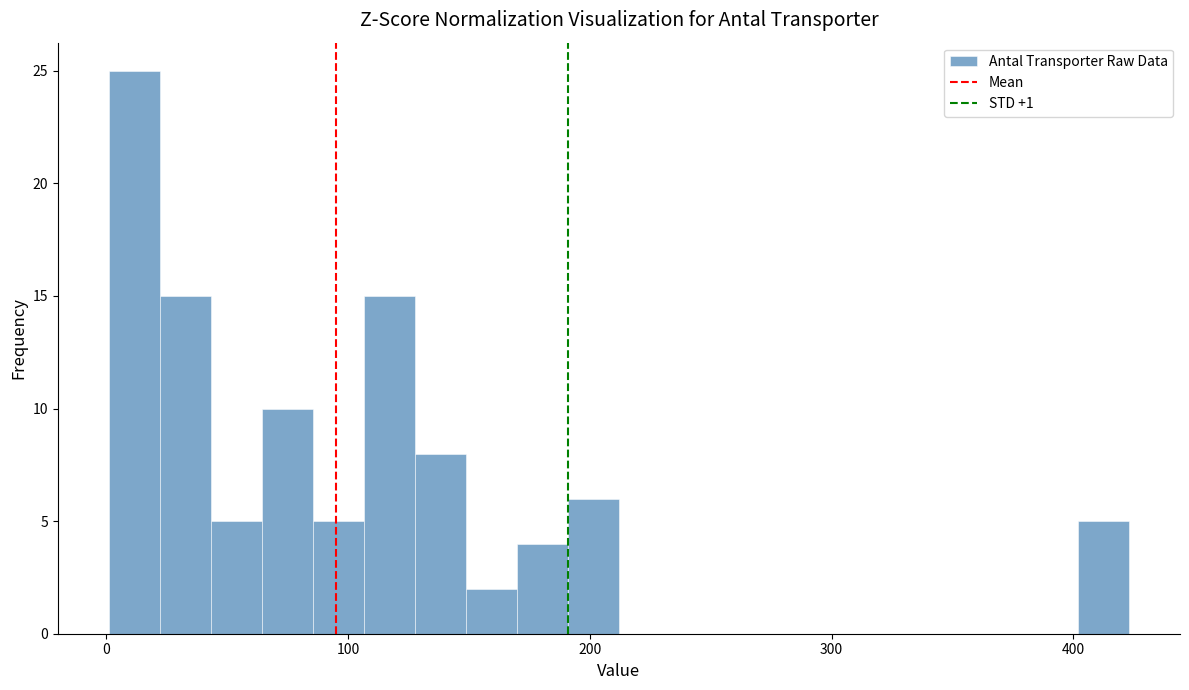

Around what value on the x-axis is the tallest bar? Give the approximate position of its centre, as read against the axis.

10